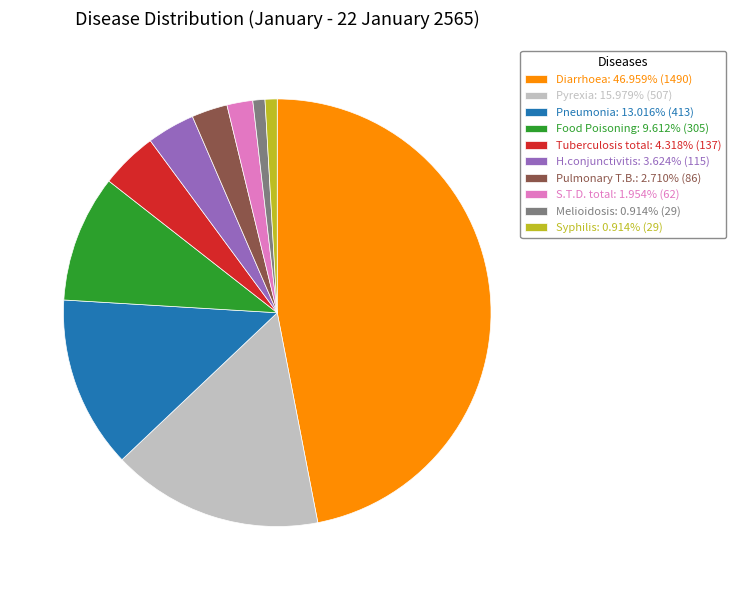

Is the sum of Melioidosis: 0.914% (29) and Diarrhoea: 46.959% (1490) greater than half?

No